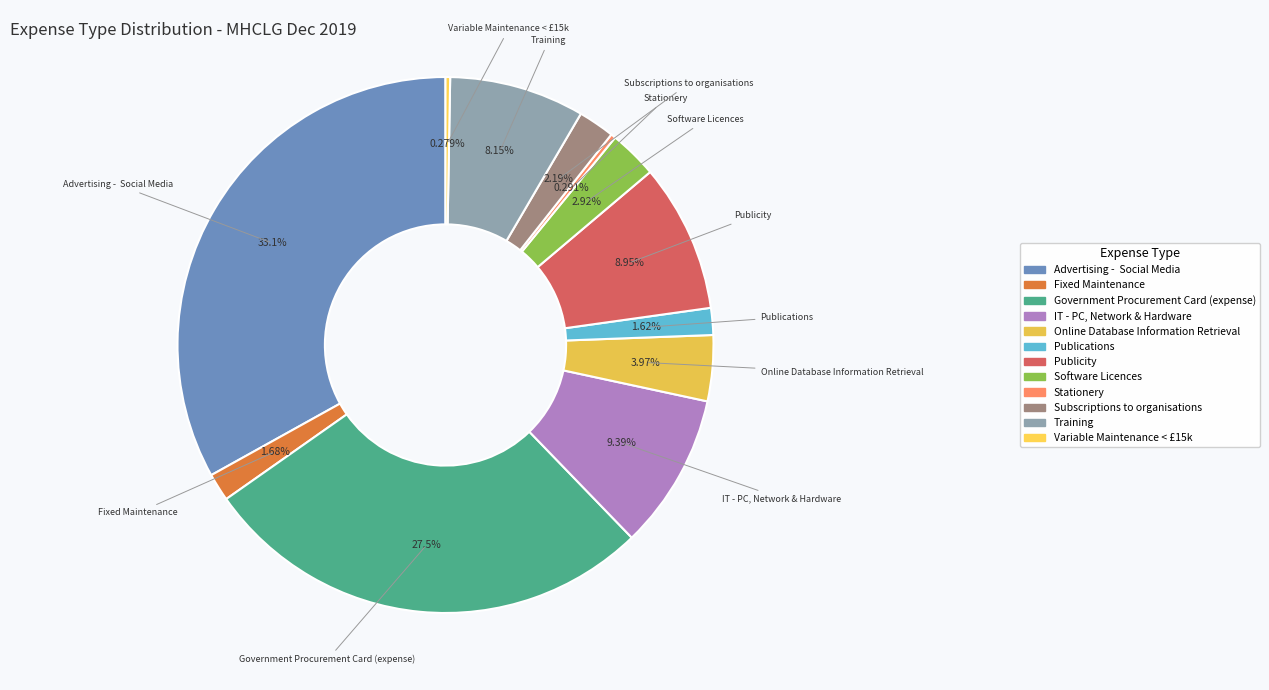

Approximately how many times larger is the value at Publicity compared to Variable Maintenance < £15k?

32.1